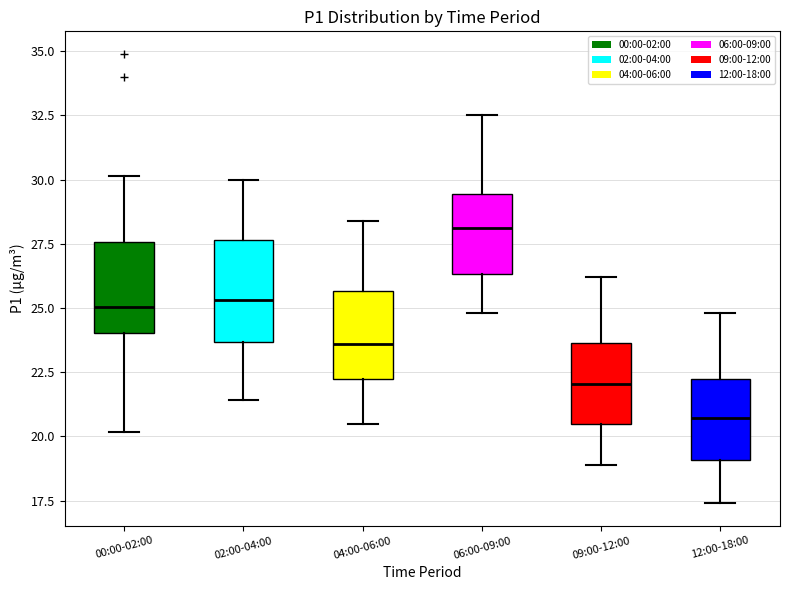

Which box has the lowest median line?

12:00-18:00